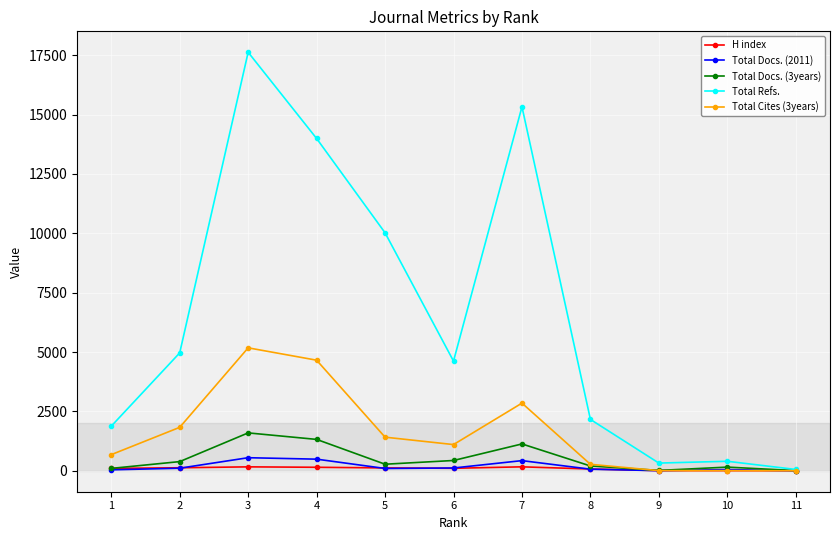

The value of Total Docs. (3years) at 3 is 2857. True or false?

False